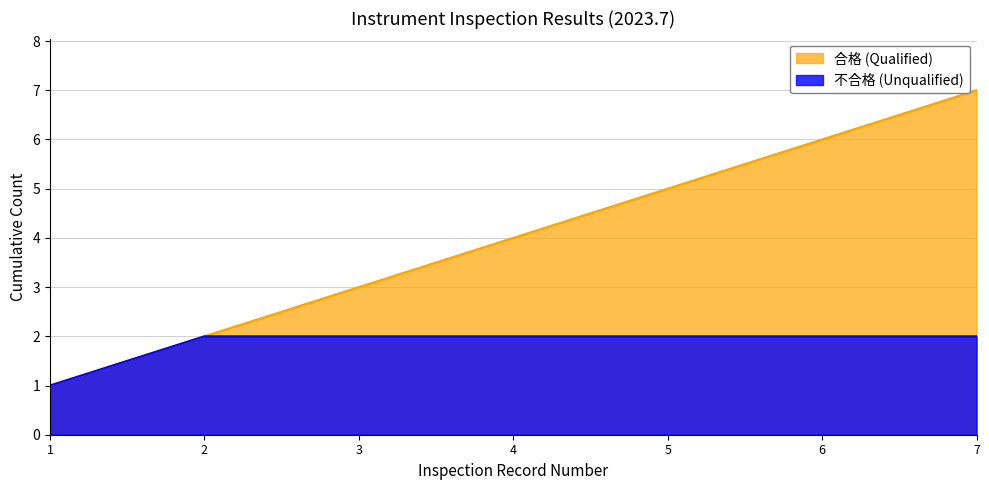

What is the sum of the 不合格 (Unqualified) values at 6 and 7?

4